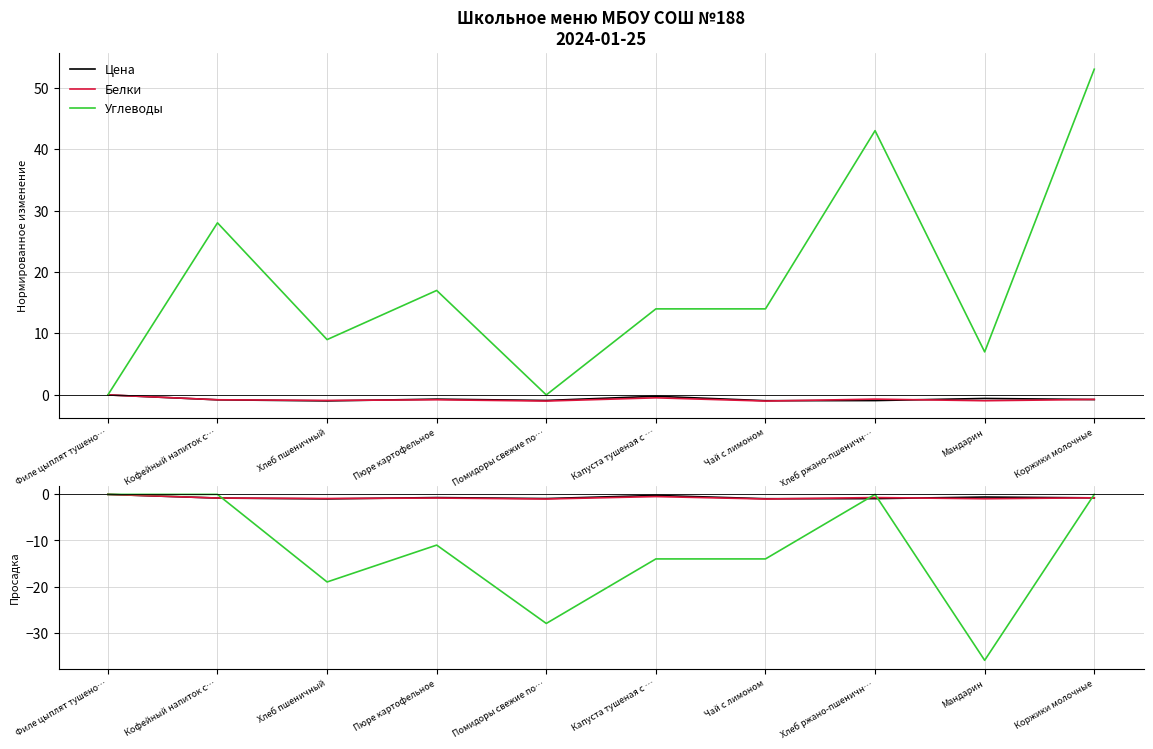

How many Белки values are between 0 and 1?

1